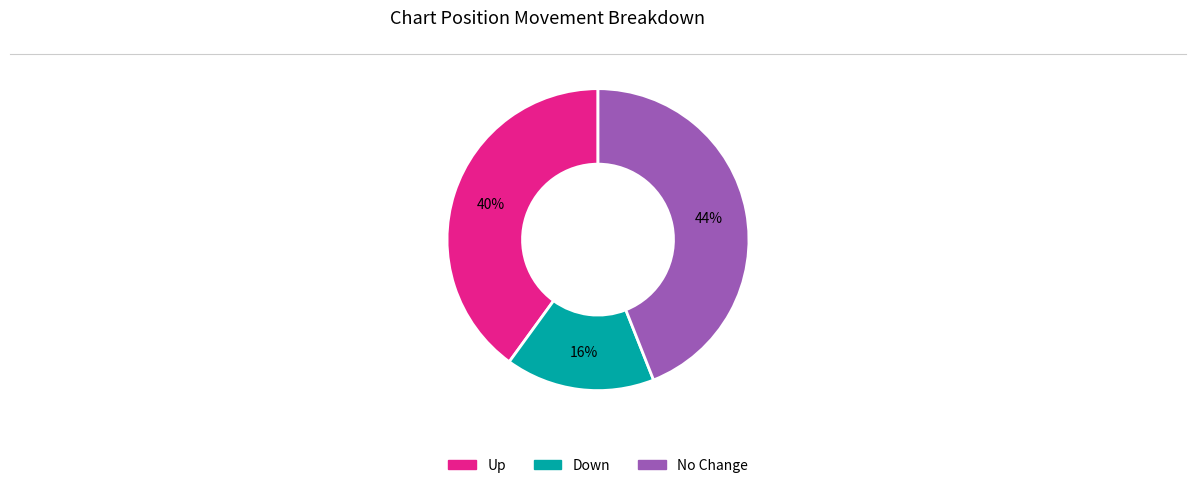

How many segments does this pie chart have?

3